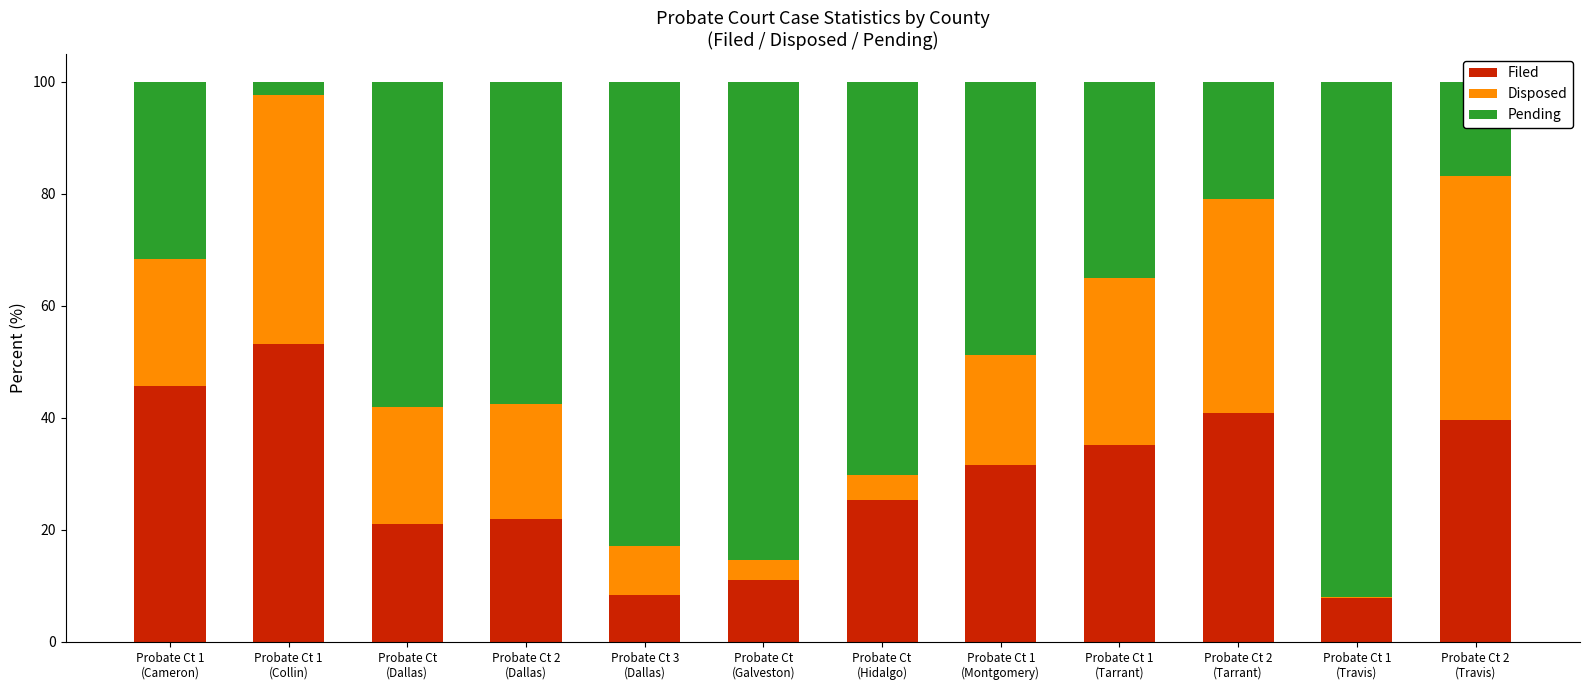

What is the highest value of the Filed series?

53.2